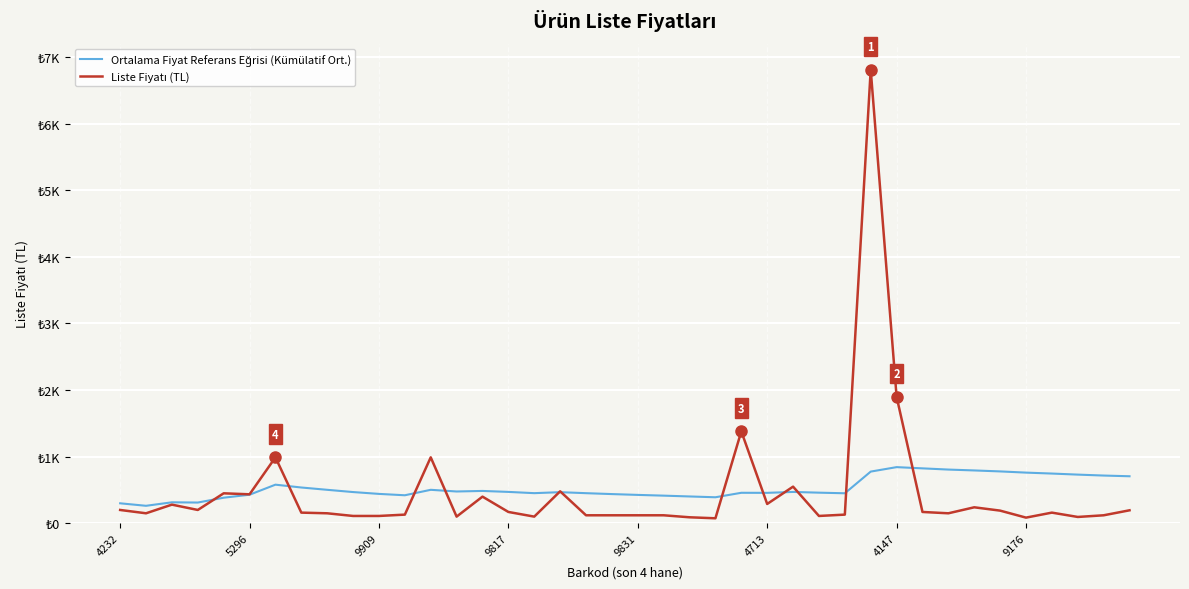

Does the chart display data point markers on the line(s)?

No